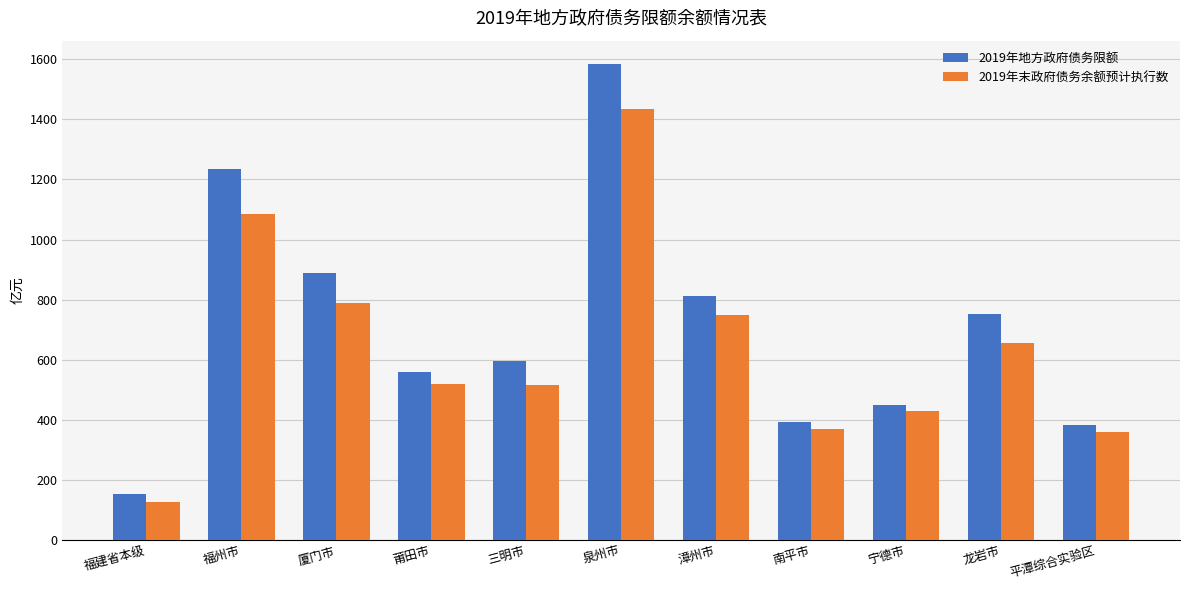

Which series has the largest range (max minus min)?

2019年地方政府债务限额